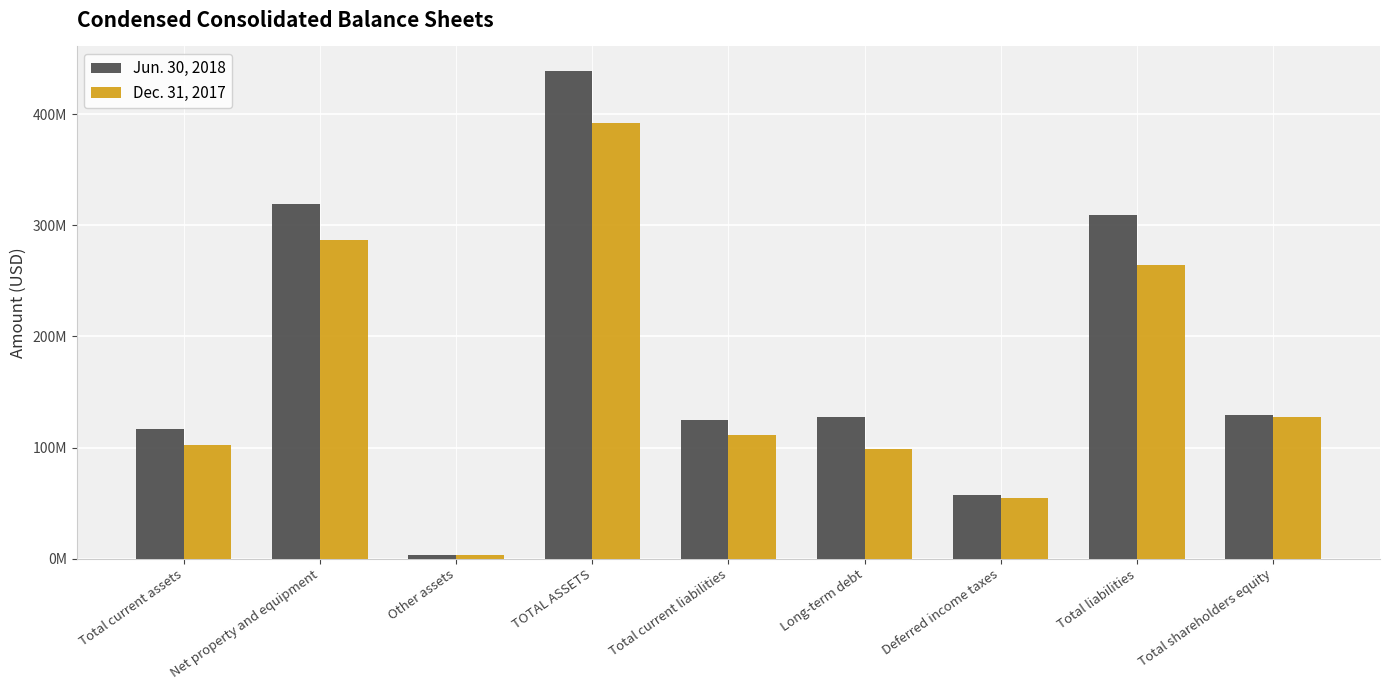

Between Other assets and Net property and equipment, which is larger?

Net property and equipment